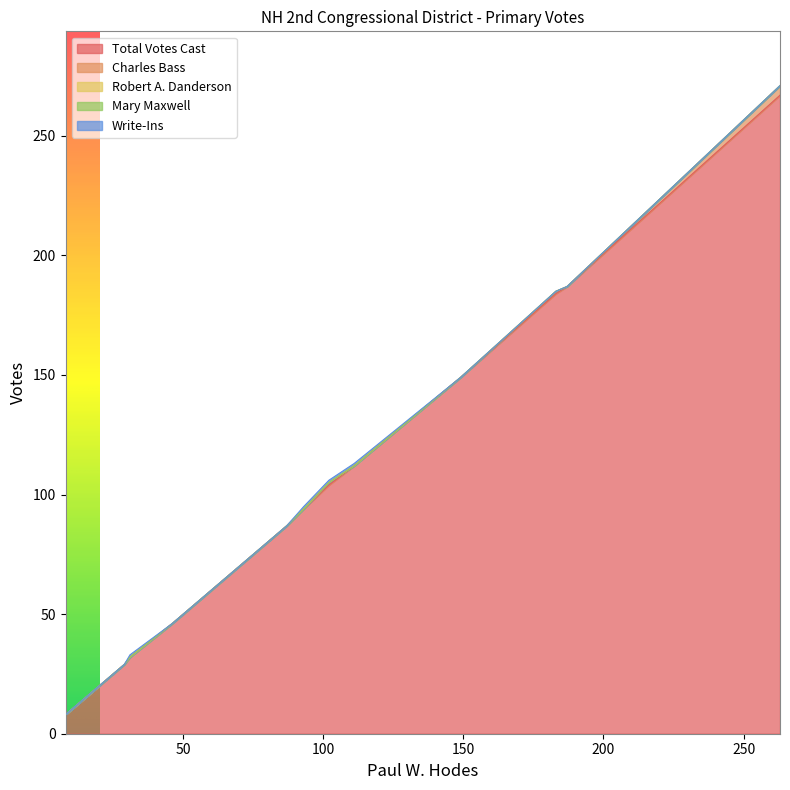

List the series in order of their peak value, highest first.

Total Votes Cast, Charles Bass, Write-Ins, Robert A. Danderson, Mary Maxwell